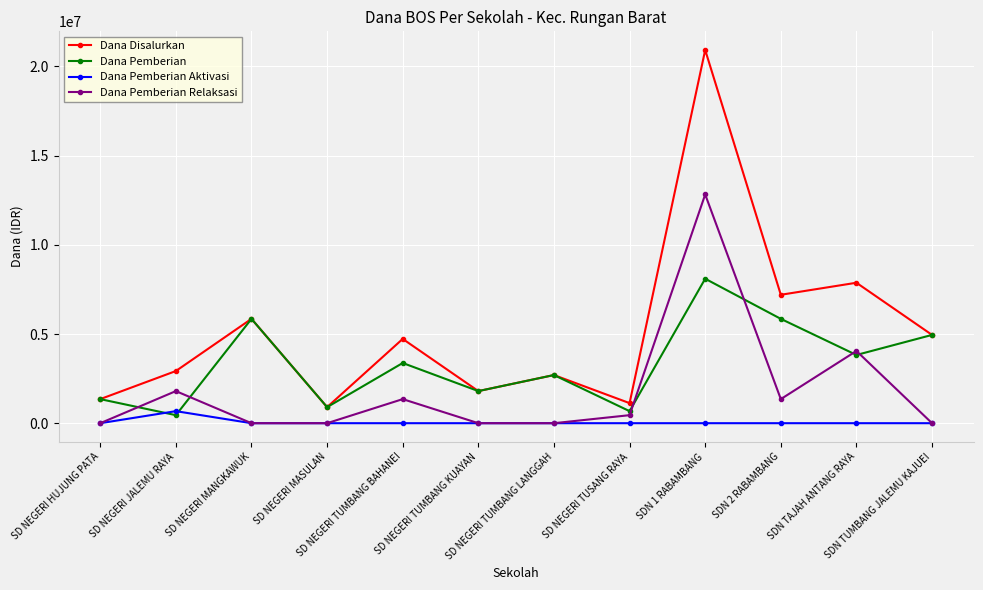

What is the difference between the maximum and minimum values in the Dana Pemberian Relaksasi series?

12825000